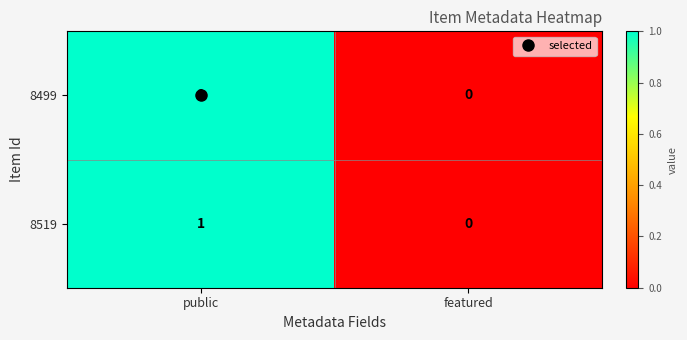

List the labels in order of 8519 value, largest first.

public, featured